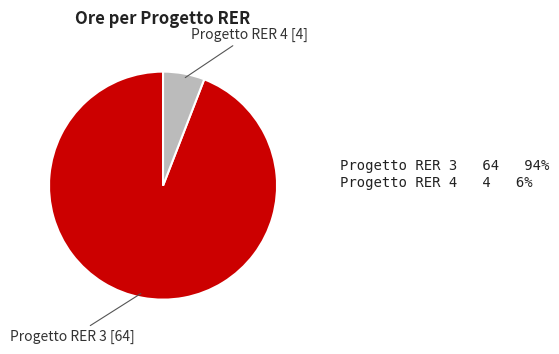

Does any single category account for the majority?

Yes